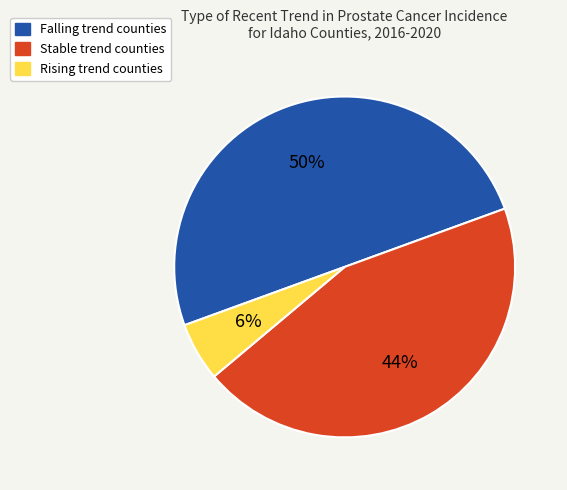

To the nearest percent, what is the difference between the largest and smallest slice percentages?

44%